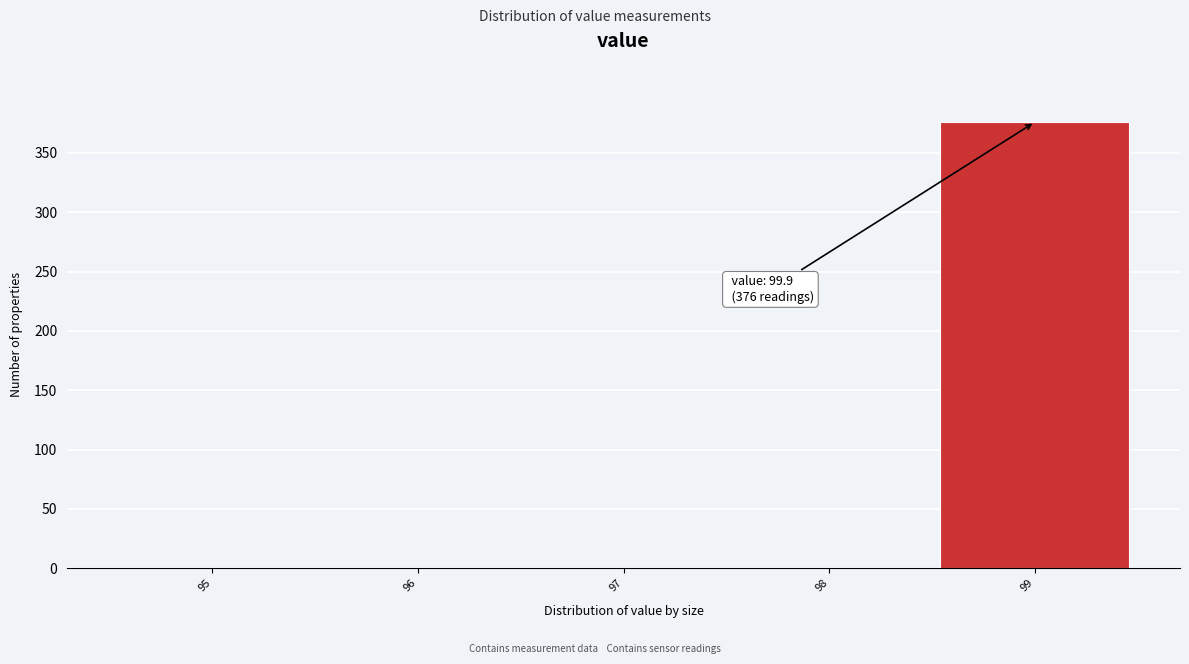

Reading left to right, what are all the values shown in this chart?

95=0	96=0	97=0	98=0	99=376